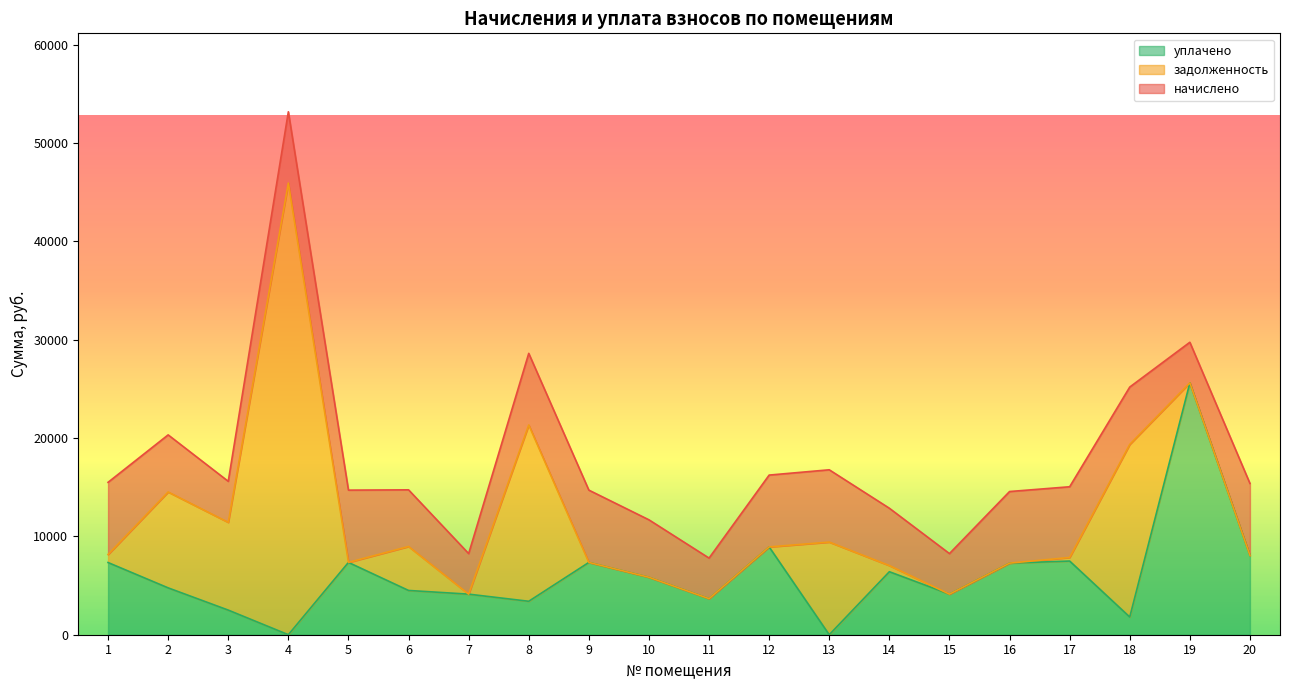

At how many categories does at least one series exceed 15340?

4